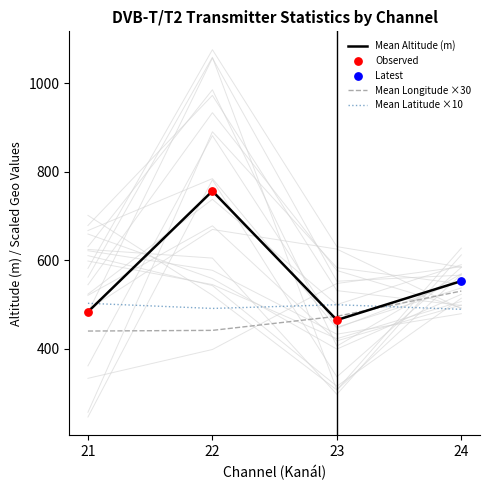

Which series has the largest total across all categories?

Mean Altitude (m)